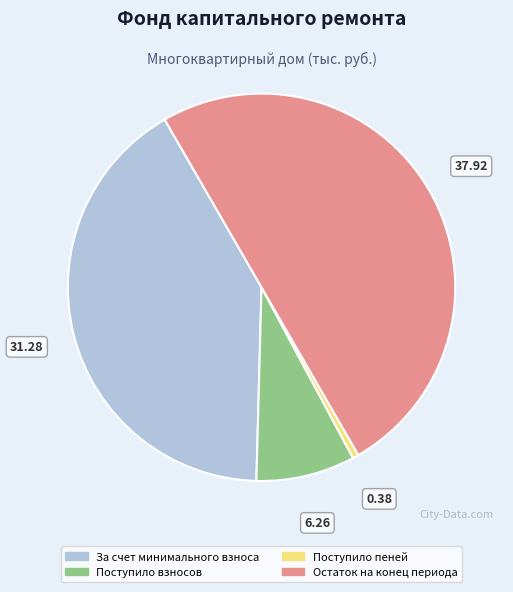

How many slices are in this pie chart?

4